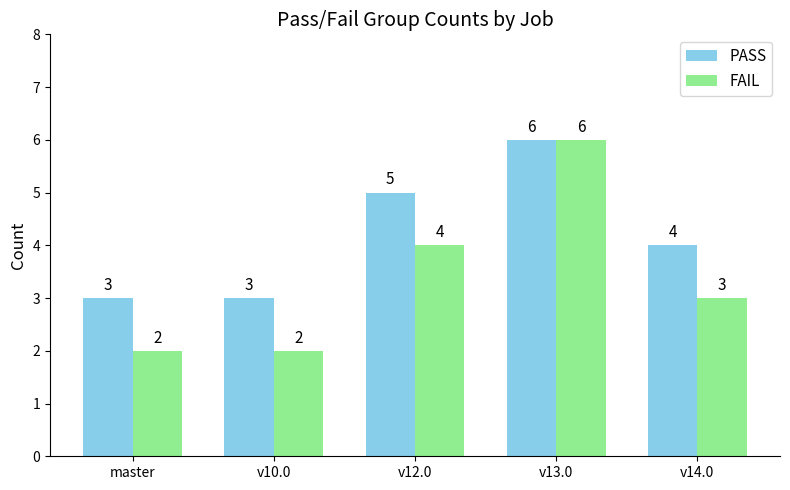

At how many categories does at least one series exceed 2?

5